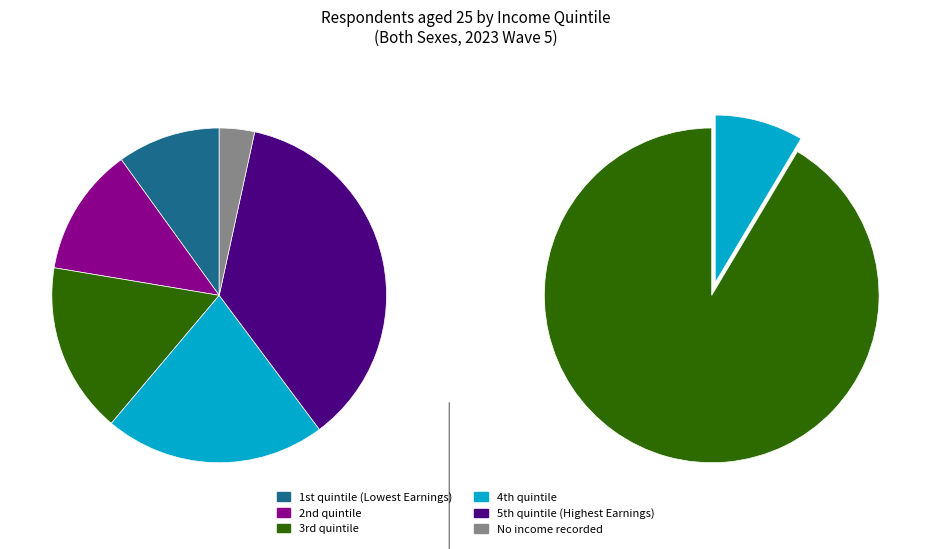

Is it true that No income recorded is 10% of the pie?

False